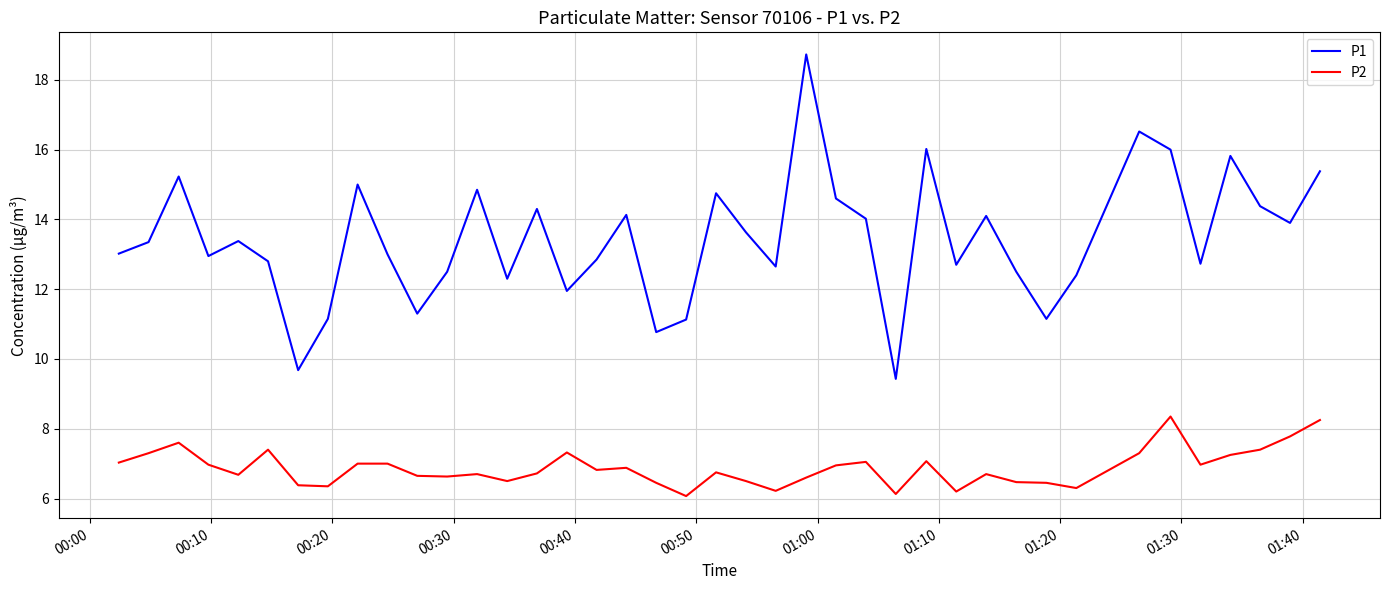

What is the minimum value shown in the chart?

6.1